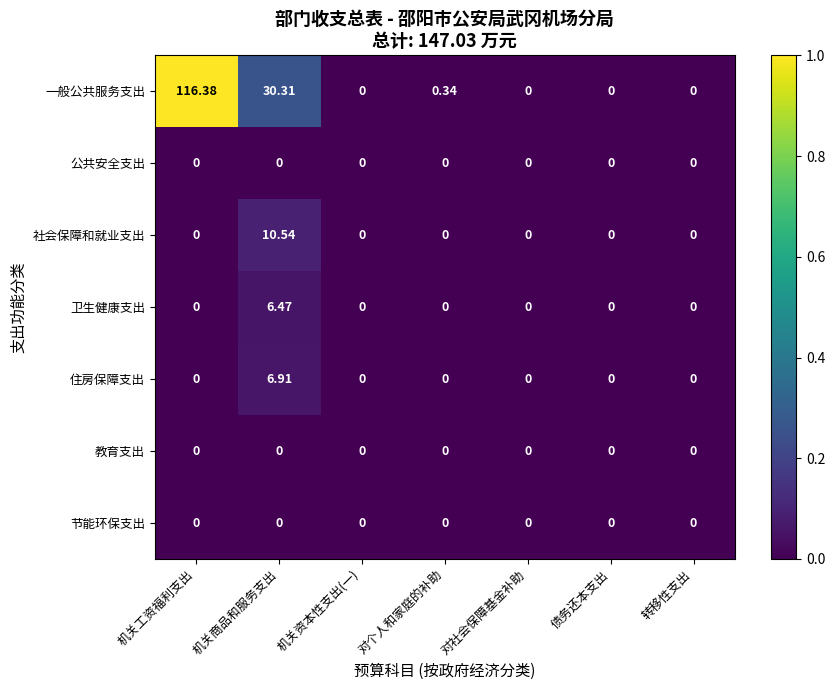

Which series has the largest range (max minus min)?

一般公共服务支出